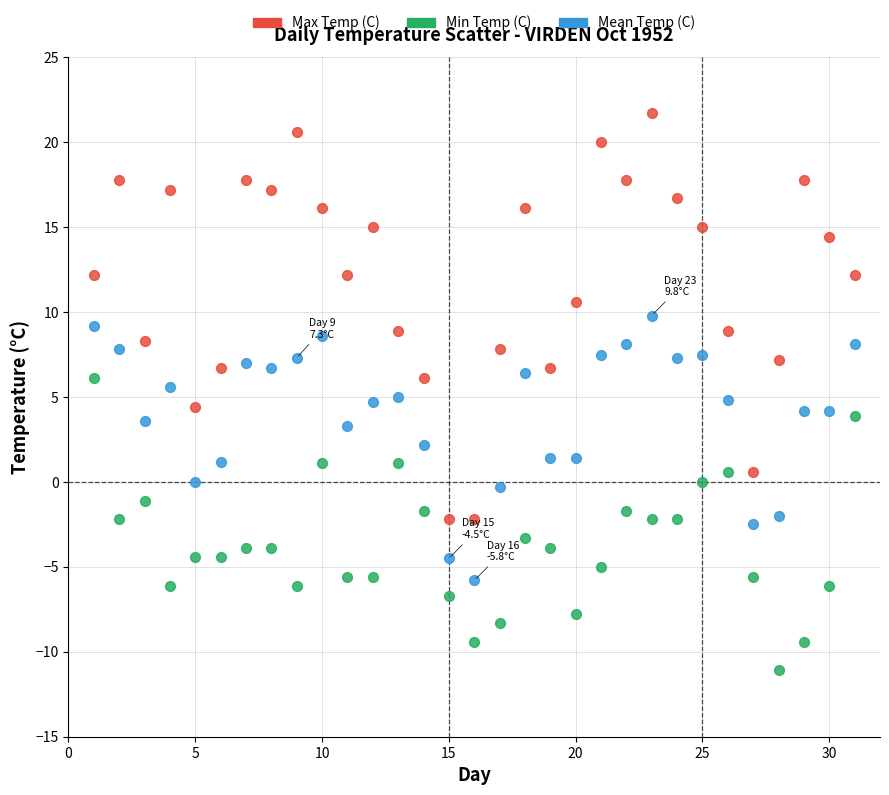

Which series reaches the maximum Y coordinate?

Max Temp (C)